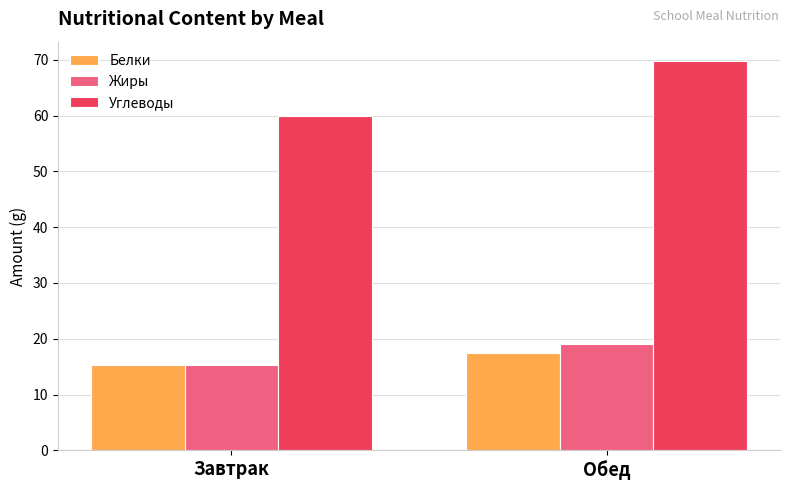

Which label corresponds to the largest value in the chart?

Обед